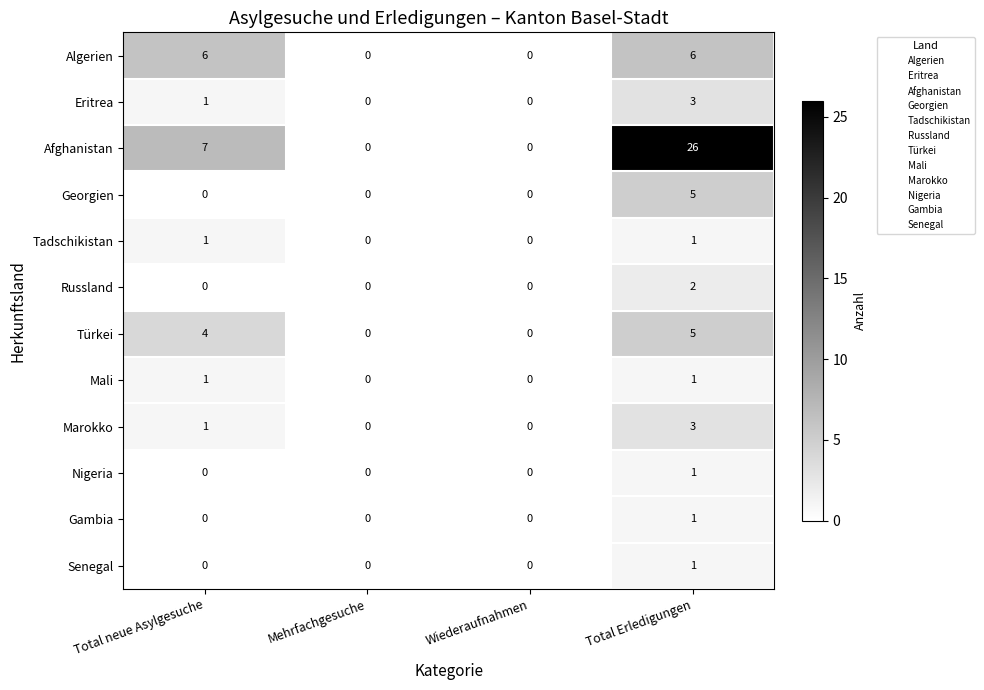

What is the highest value of the Afghanistan series?

26